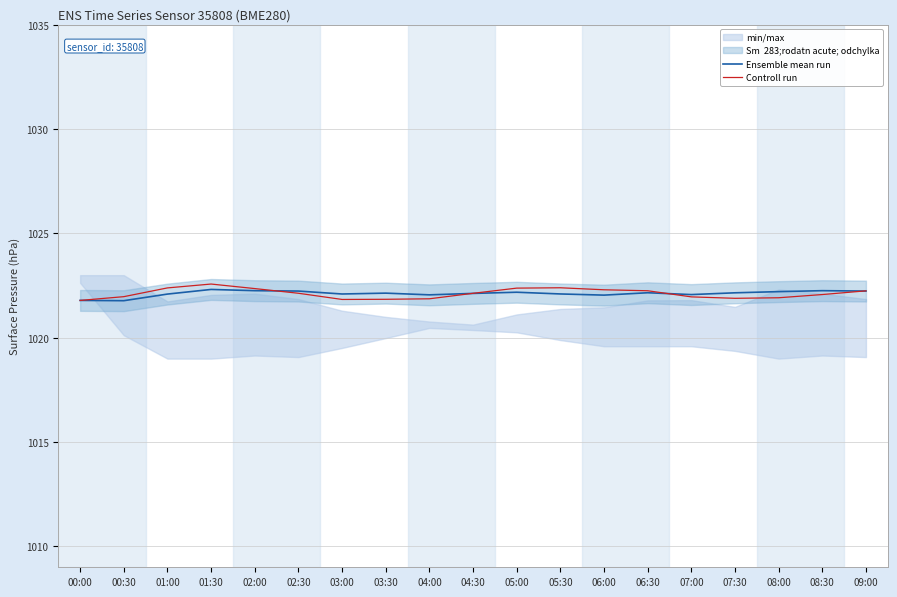

Which series has the largest total across all categories?

Controll run